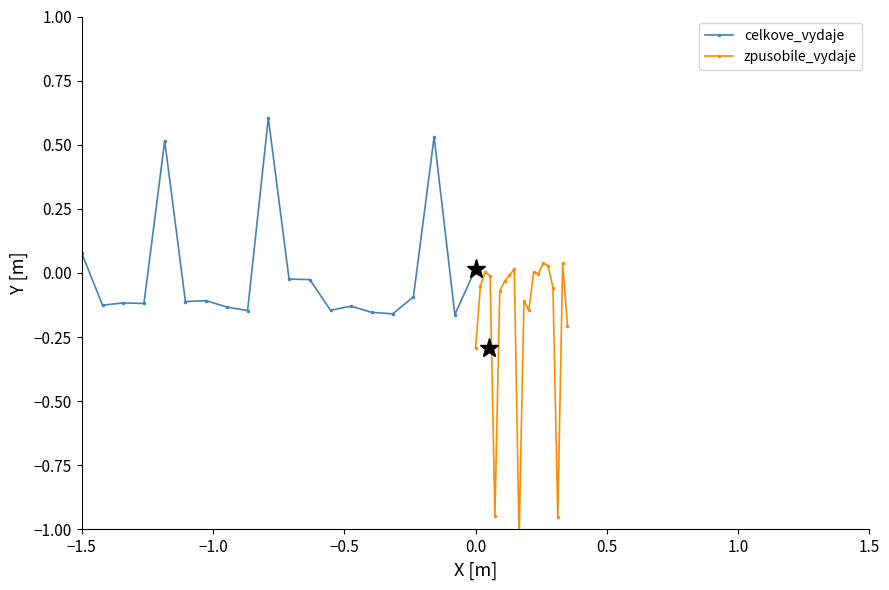

The celkove_vydaje series shows 0.0 at 0.0. True or false?

True